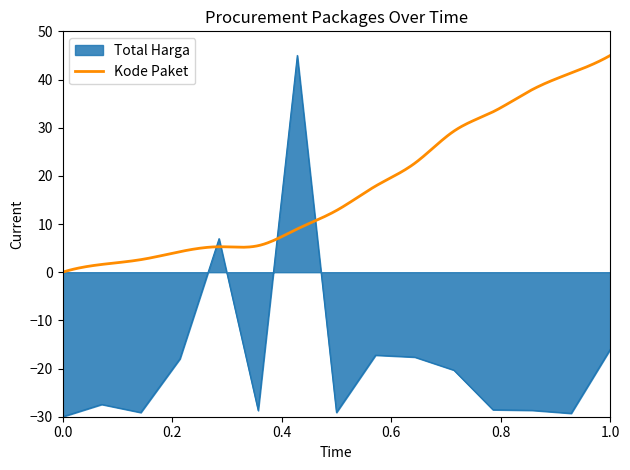

Reading left to right, transcribe all the data shown in this chart.

-30.0	-27.4	-29.1	-18.0	7.0	-28.7	45.0	-29.1	-17.2	-17.6	-20.3	-28.6	-28.7	-29.3	-16.0